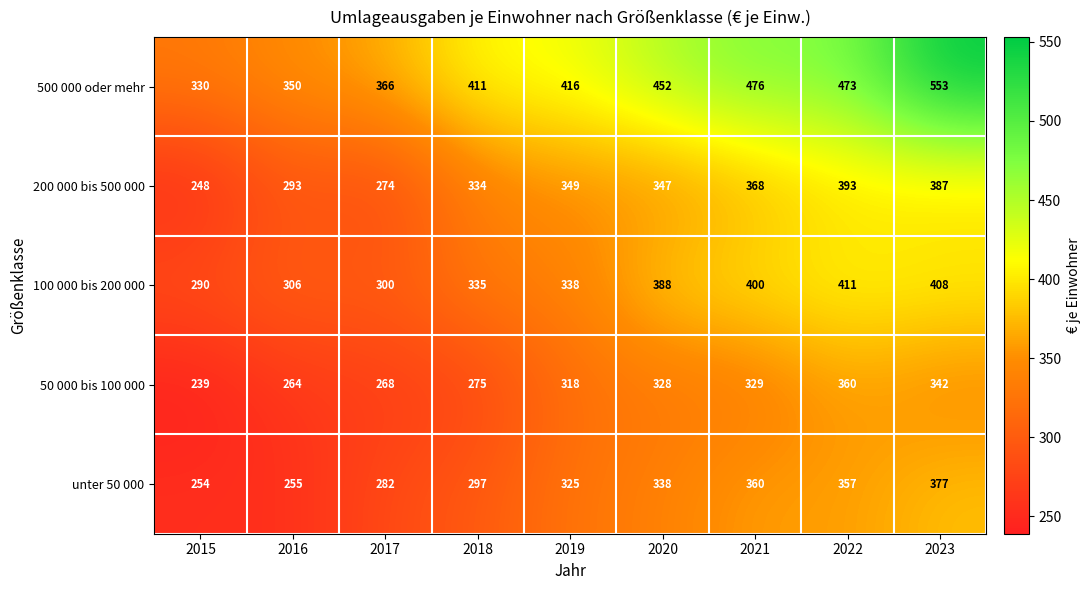

Count the 200 000 bis 500 000 values in the range 293 to 368.

5